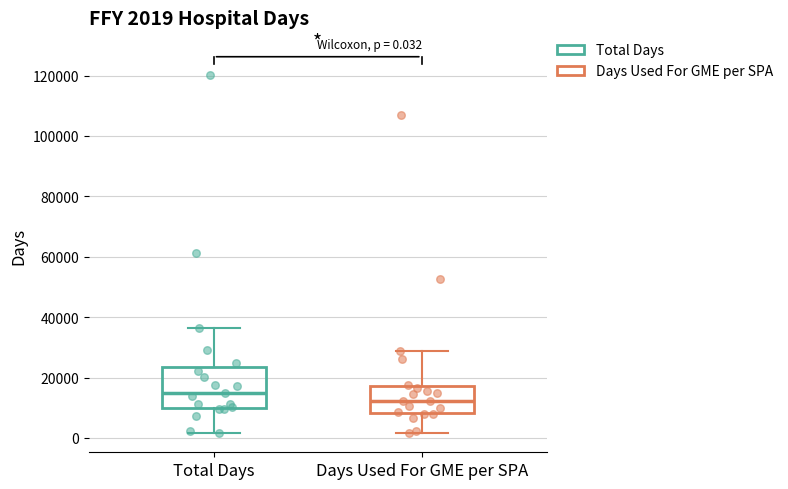

Comparing the boxes themselves (not the whiskers), which one is the tallest?

Total Days